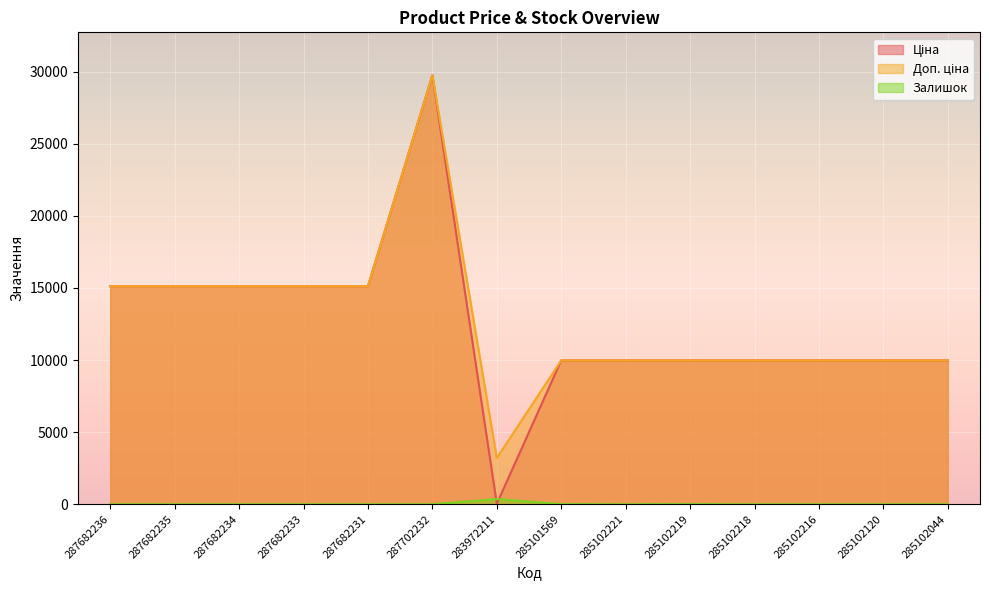

Rank the series by their maximum value, from lowest to highest.

Залишок, Ціна, Доп. ціна